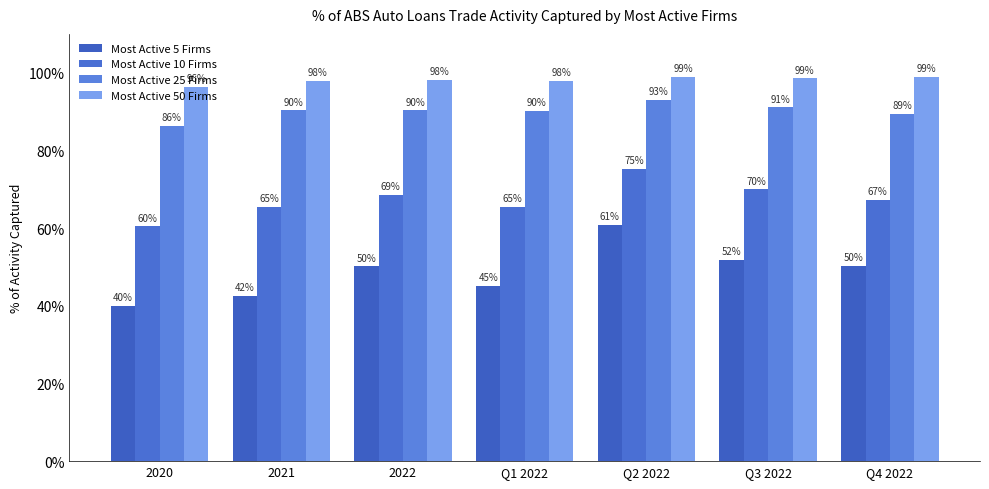

Does the chart contain any negative values?

No